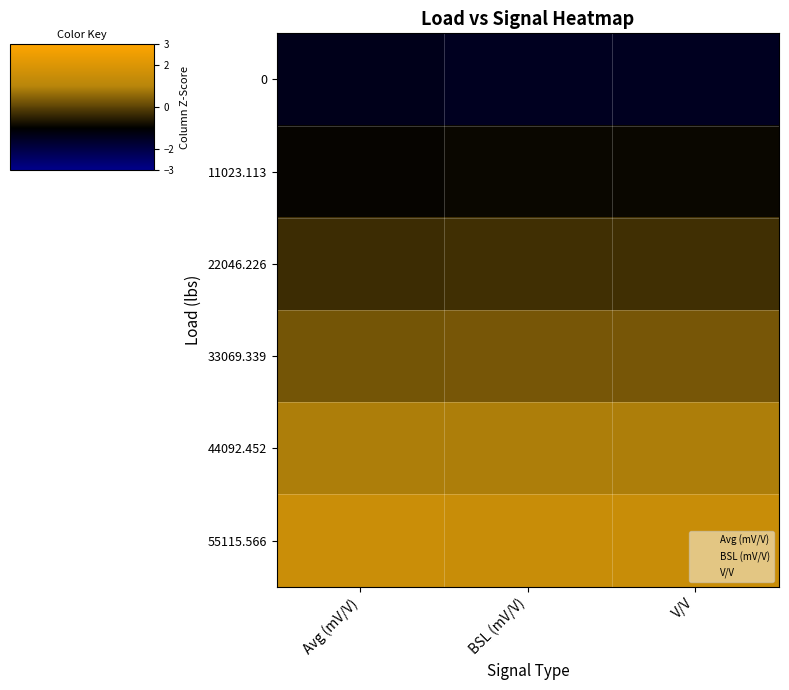

What is the average value of the 0 series?

2